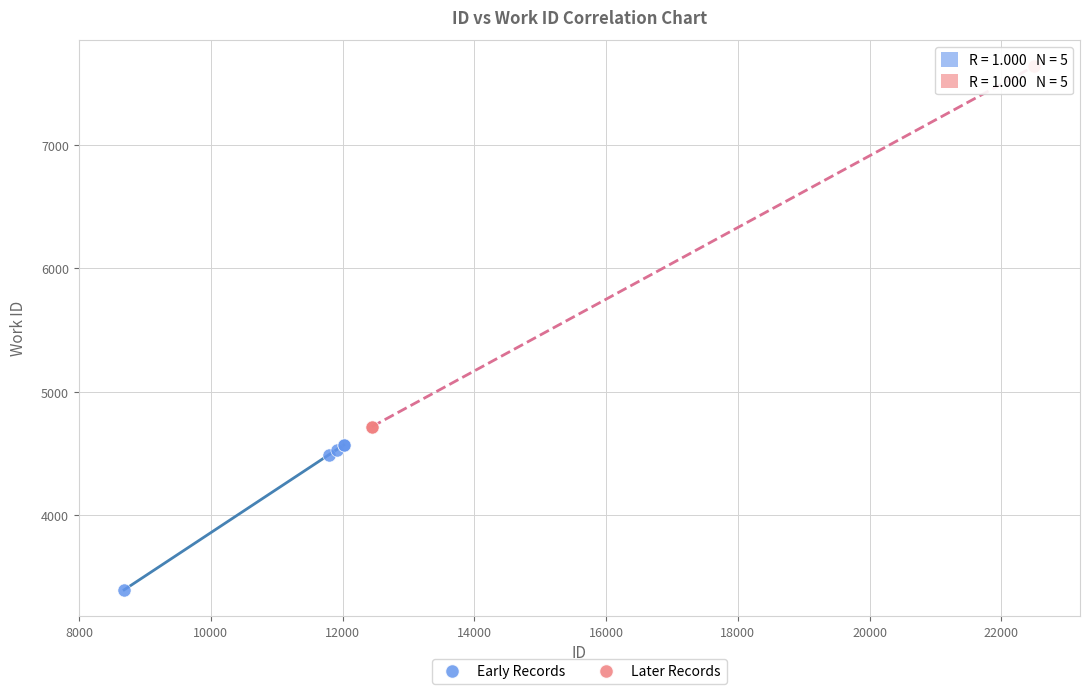

Which series has the widest spread of Y values?

Later Records